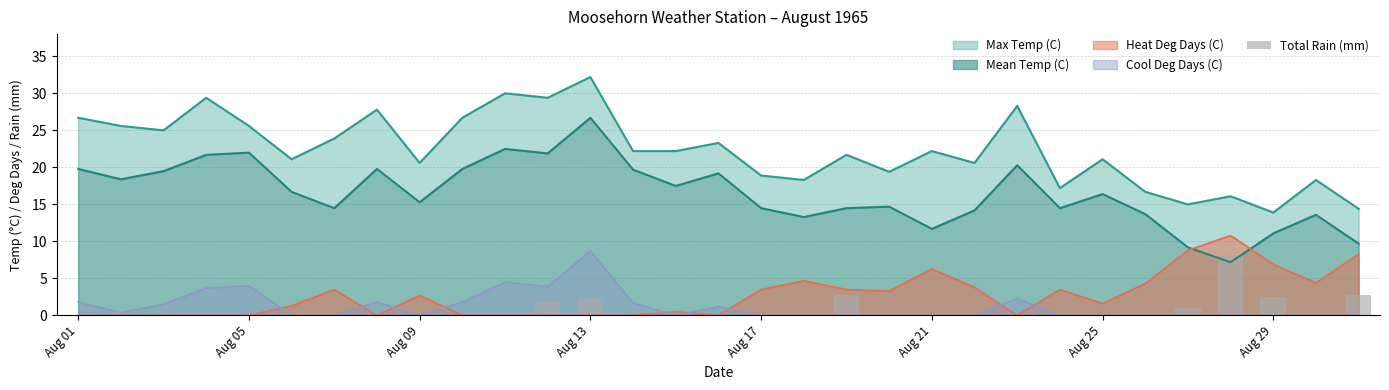

The value of Heat Deg Days (C) at Aug 21 is 8.7. True or false?

False